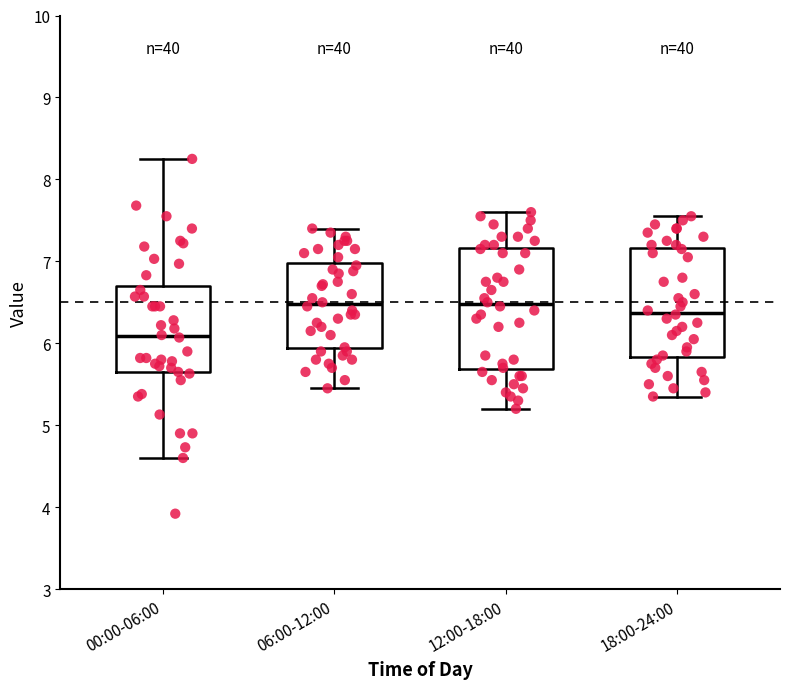

Reading left to right, transcribe this box plot: for each box, give where its median line is, the range the box spans, and where its two whiskers end, as read against the y-axis. The values are not printed on the chart, so give them approximately, as read against the axis.

00:00-06:00: median 6.1, box 5.6 to 6.7, whiskers 4.6 to 8.3
06:00-12:00: median 6.5, box 5.9 to 7.0, whiskers 5.5 to 7.4
12:00-18:00: median 6.5, box 5.7 to 7.2, whiskers 5.2 to 7.6
18:00-24:00: median 6.4, box 5.8 to 7.2, whiskers 5.4 to 7.6